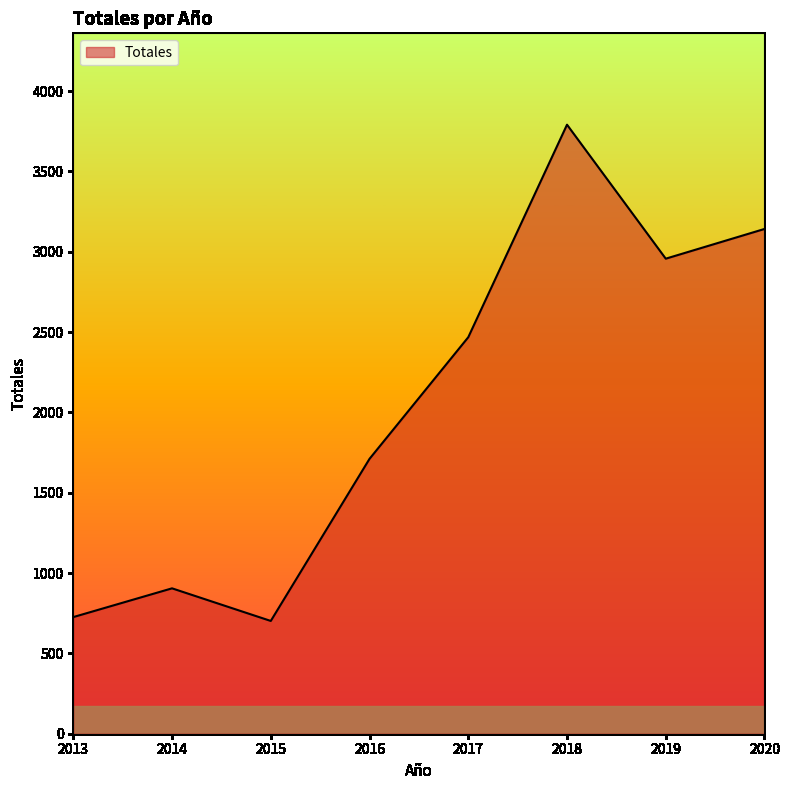

Reading left to right, list all the values displayed in this chart.

2013=726	2014=905	2015=702	2016=1711	2017=2468	2018=3791	2019=2957	2020=3142